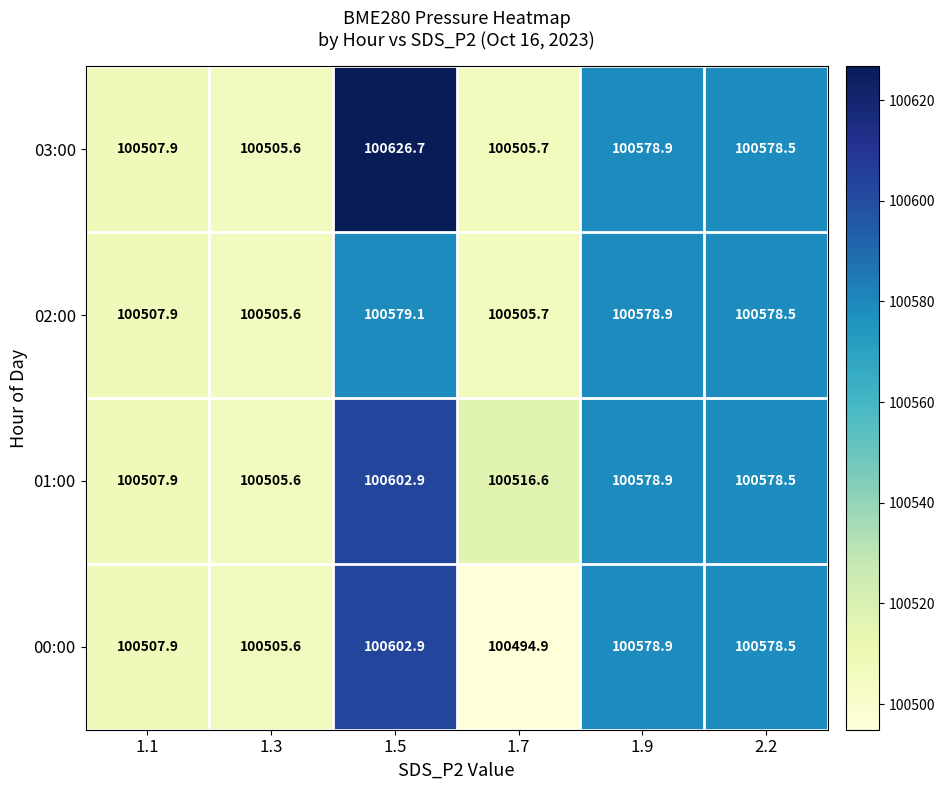

Which series has the widest spread of values?

03:00